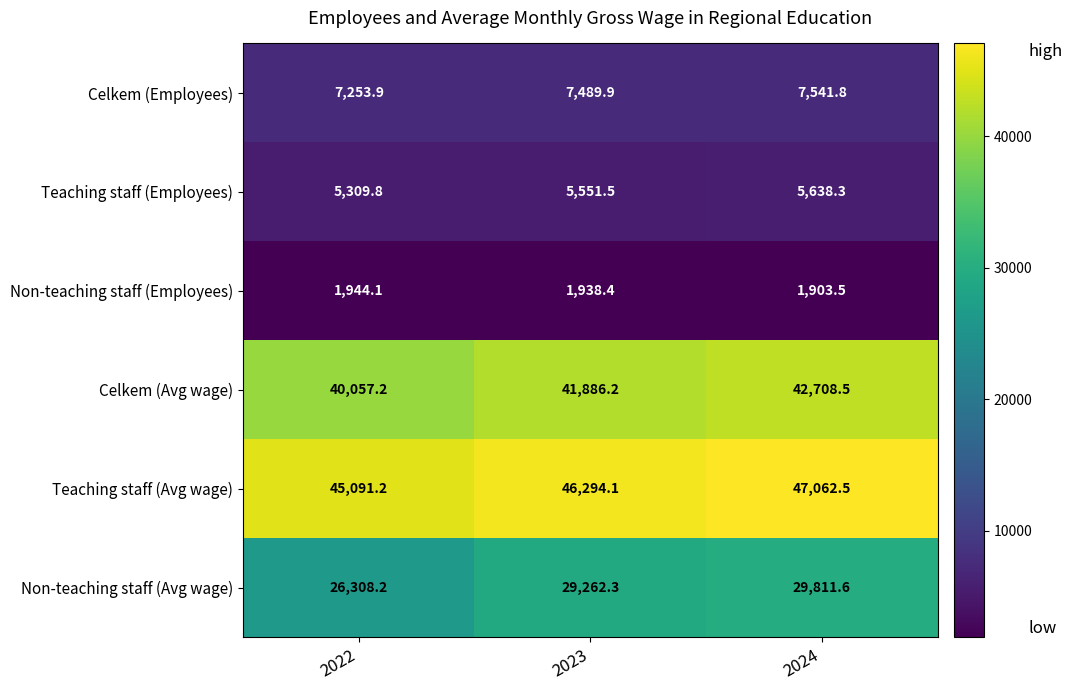

Which series changed the most between 2023 and 2024?

Celkem (Avg wage)